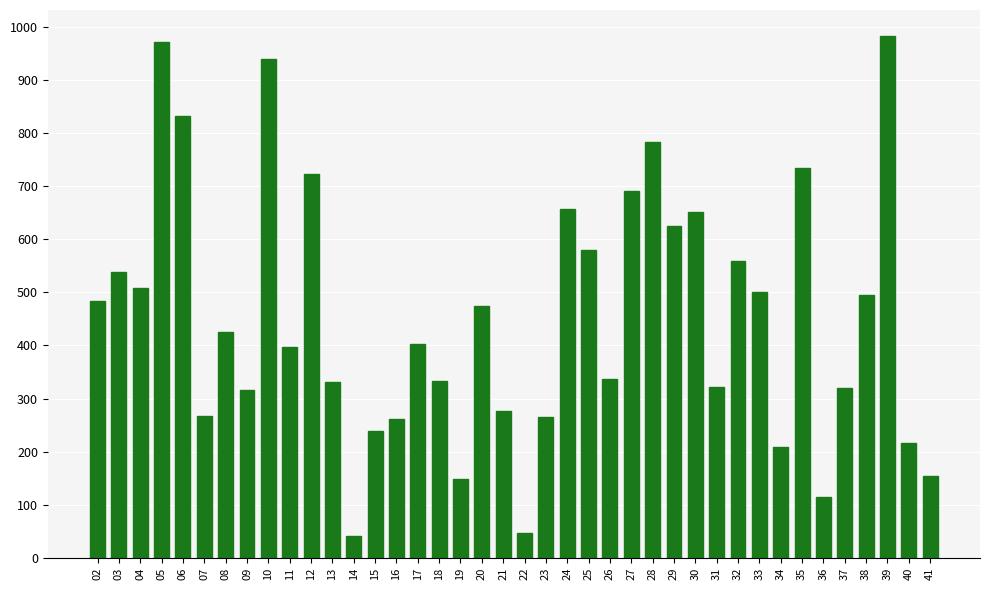

True or false: the data shows 832 at 06.

True